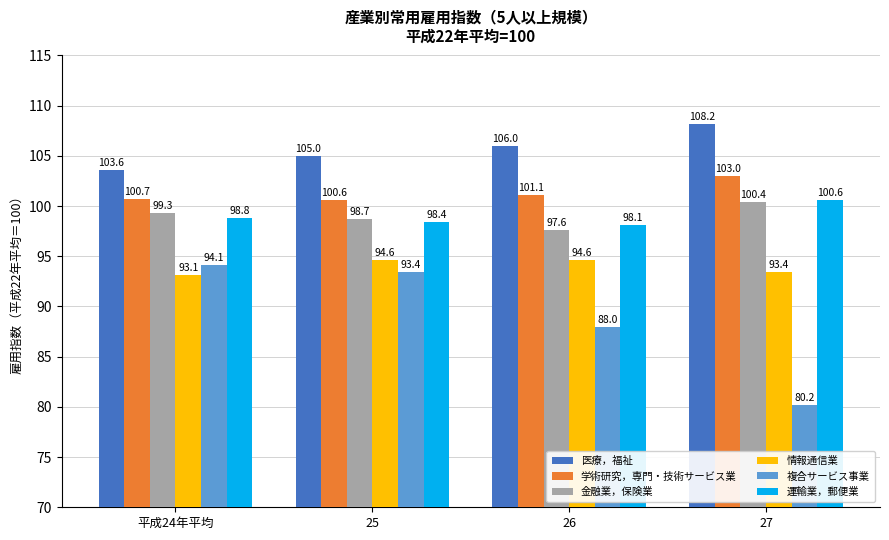

How many series are shown in this chart?

6